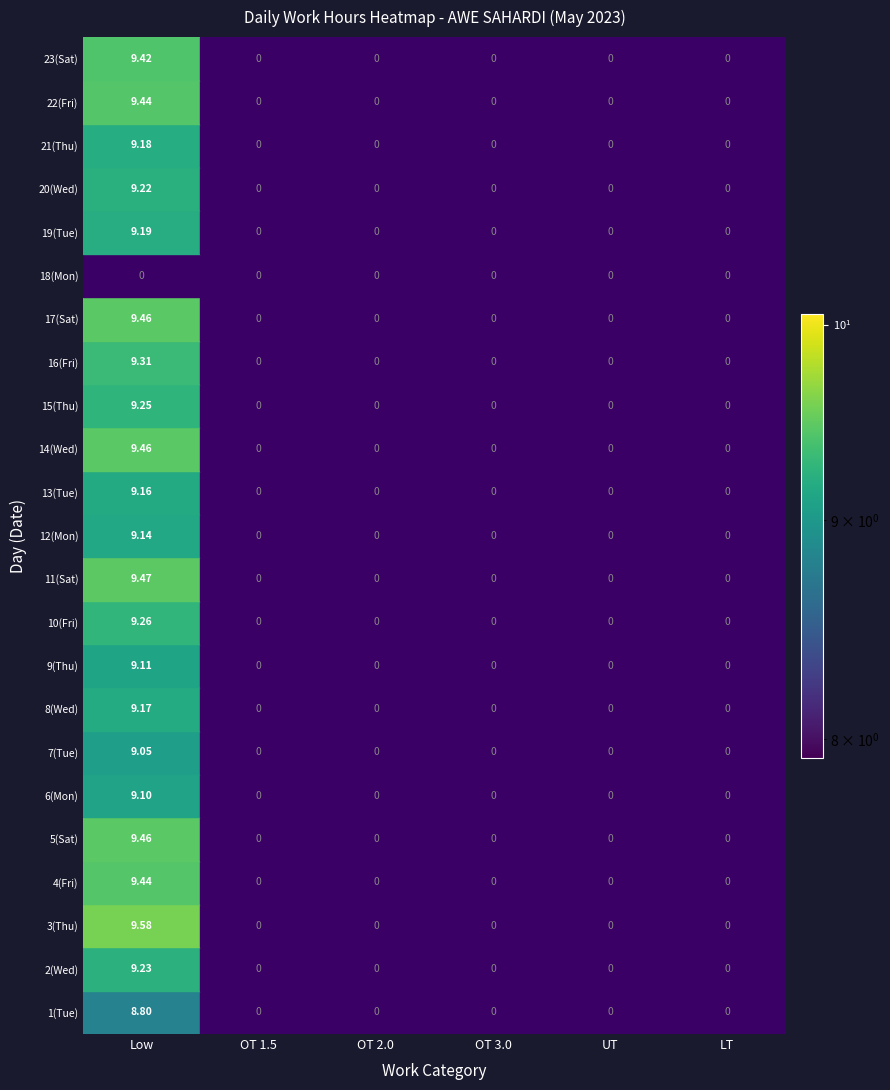

Reading left to right, transcribe all the data shown in this chart.

1: 0=8.8	1=0.0	2=0.0	3=0.0	4=0.0	5=0.0
2: 0=9.2	1=0.0	2=0.0	3=0.0	4=0.0	5=0.0
3: 0=9.6	1=0.0	2=0.0	3=0.0	4=0.0	5=0.0
4: 0=9.4	1=0.0	2=0.0	3=0.0	4=0.0	5=0.0
5: 0=9.5	1=0.0	2=0.0	3=0.0	4=0.0	5=0.0
6: 0=9.1	1=0.0	2=0.0	3=0.0	4=0.0	5=0.0
7: 0=9.1	1=0.0	2=0.0	3=0.0	4=0.0	5=0.0
8: 0=9.2	1=0.0	2=0.0	3=0.0	4=0.0	5=0.0
9: 0=9.1	1=0.0	2=0.0	3=0.0	4=0.0	5=0.0
10: 0=9.3	1=0.0	2=0.0	3=0.0	4=0.0	5=0.0
11: 0=9.5	1=0.0	2=0.0	3=0.0	4=0.0	5=0.0
12: 0=9.1	1=0.0	2=0.0	3=0.0	4=0.0	5=0.0
13: 0=9.2	1=0.0	2=0.0	3=0.0	4=0.0	5=0.0
14: 0=9.5	1=0.0	2=0.0	3=0.0	4=0.0	5=0.0
15: 0=9.2	1=0.0	2=0.0	3=0.0	4=0.0	5=0.0
16: 0=9.3	1=0.0	2=0.0	3=0.0	4=0.0	5=0.0
17: 0=9.5	1=0.0	2=0.0	3=0.0	4=0.0	5=0.0
18: 0=0.0	1=0.0	2=0.0	3=0.0	4=0.0	5=0.0
19: 0=9.2	1=0.0	2=0.0	3=0.0	4=0.0	5=0.0
20: 0=9.2	1=0.0	2=0.0	3=0.0	4=0.0	5=0.0
21: 0=9.2	1=0.0	2=0.0	3=0.0	4=0.0	5=0.0
22: 0=9.4	1=0.0	2=0.0	3=0.0	4=0.0	5=0.0
23: 0=9.4	1=0.0	2=0.0	3=0.0	4=0.0	5=0.0